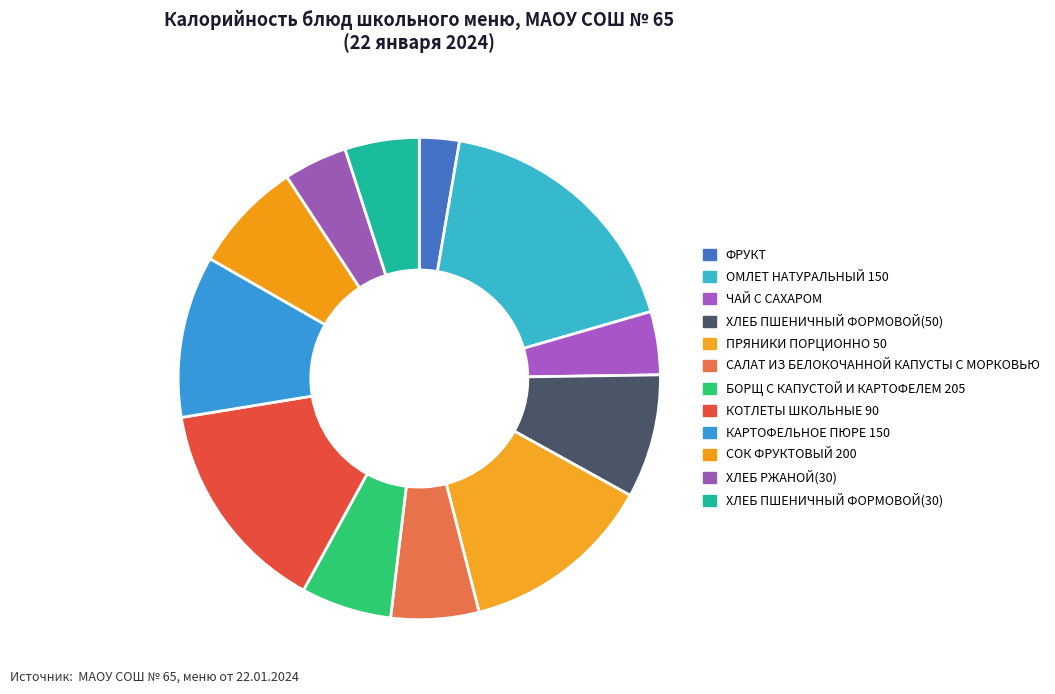

True or false: ХЛЕБ РЖАНОЙ(30) accounts for 4% of the total.

True